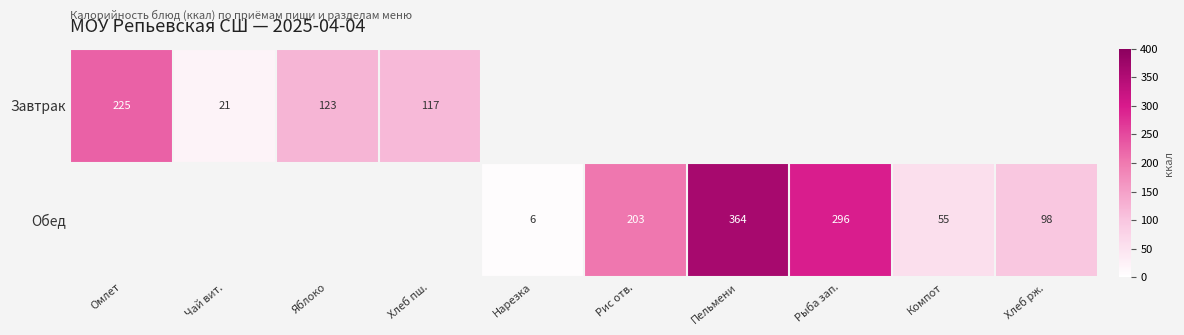

True or false: Завтрак has a value of 300.1 at Омлет.

False